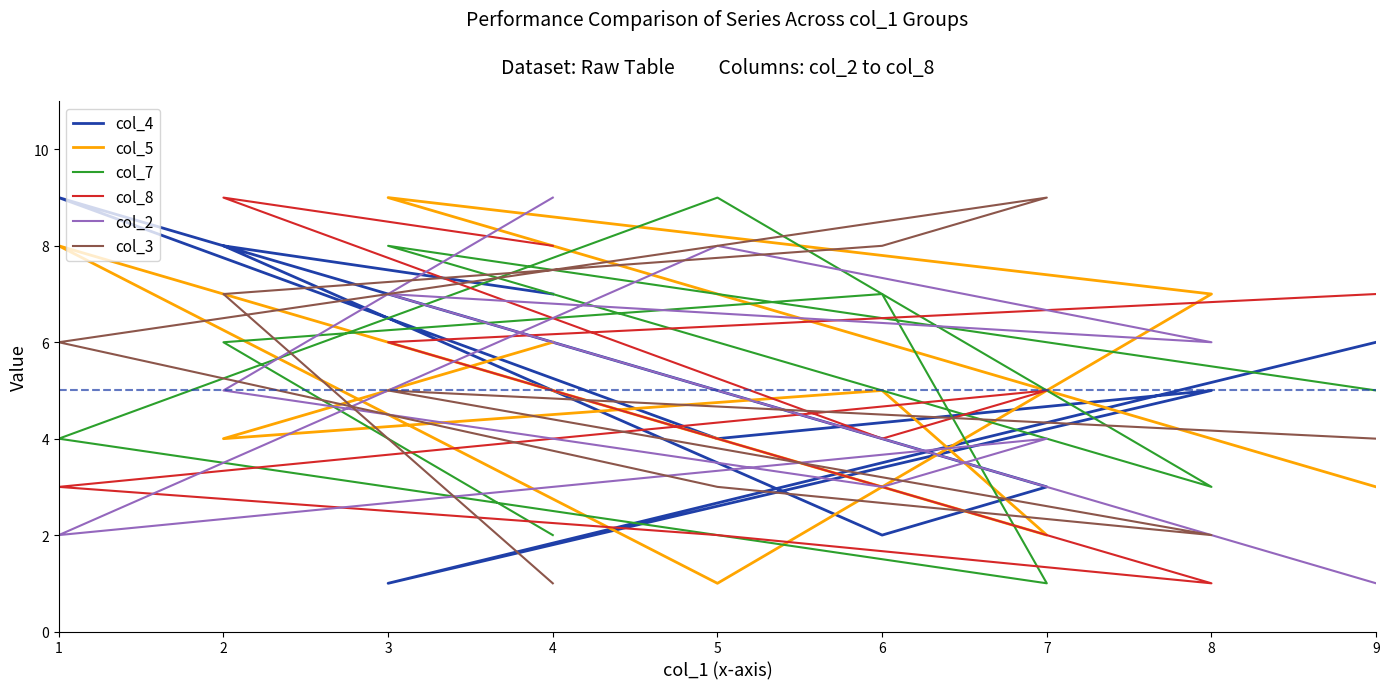

How many lines are shown in the chart?

6